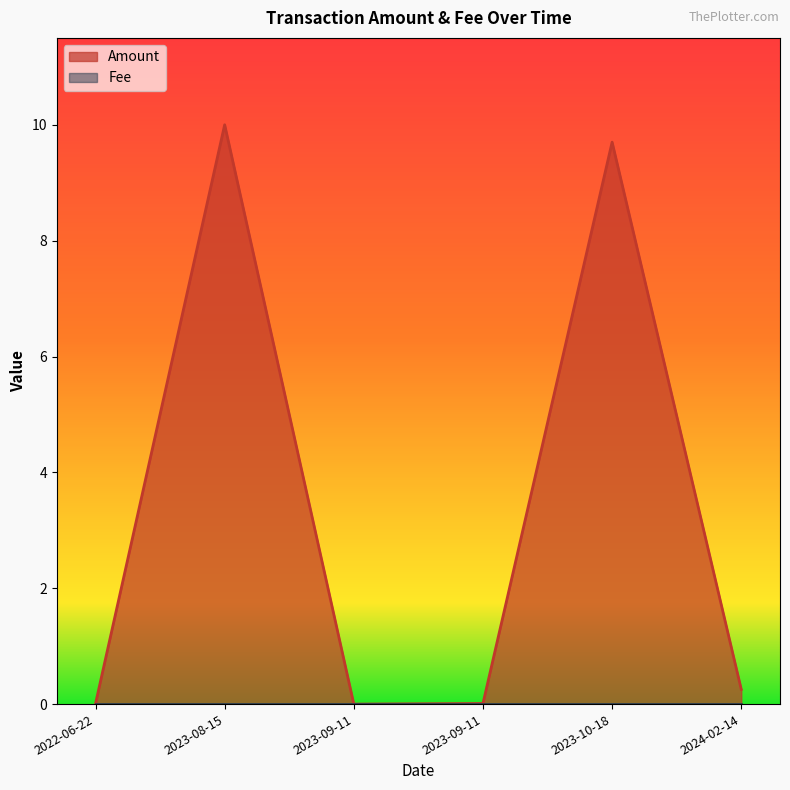

What is the change in value from 2022-06-22 to 2024-02-14?

+0.2